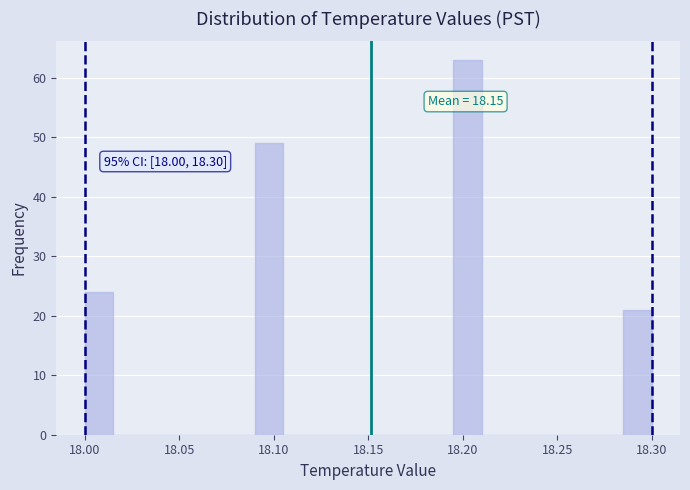

Read against the x-axis, roughly where is the centre of the tallest bar?

18.205